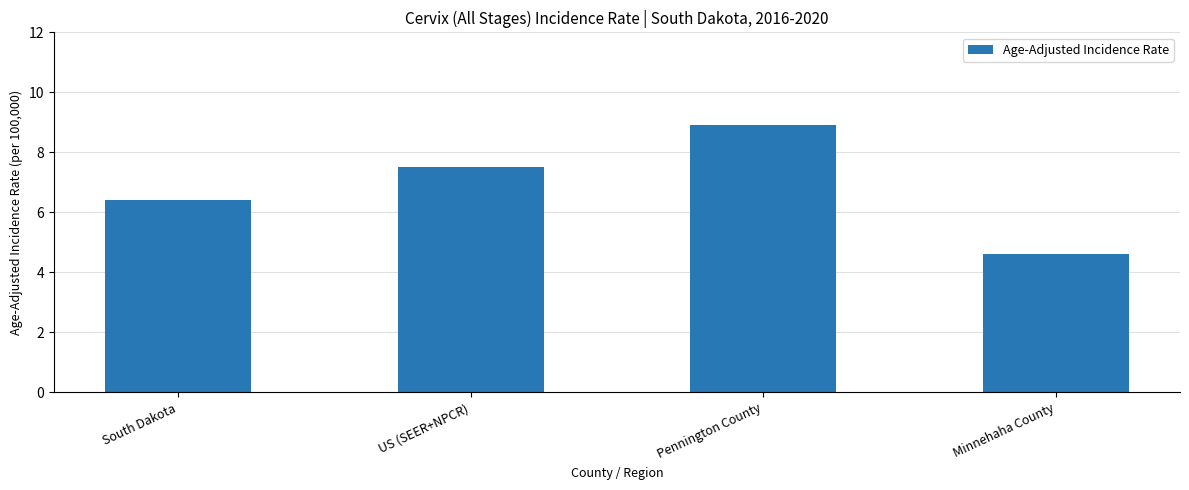

The value at South Dakota is 10.9. True or false?

False